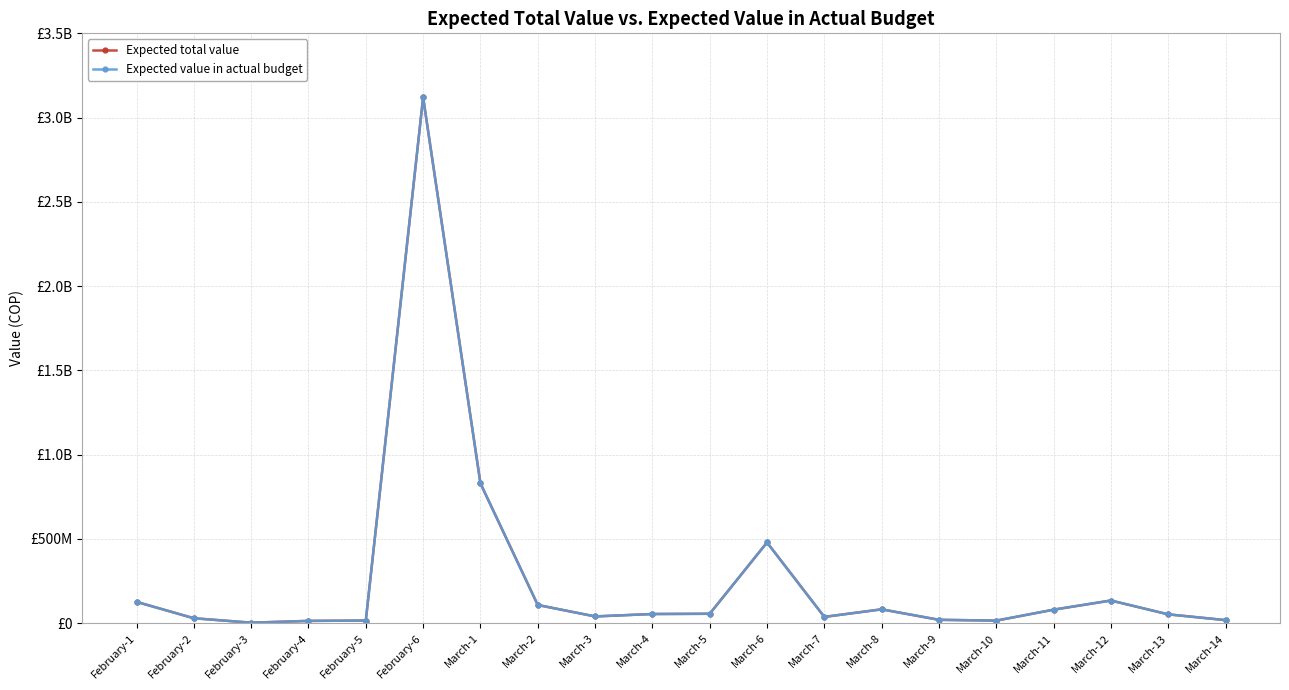

What is the maximum value shown in the chart?

3120192261